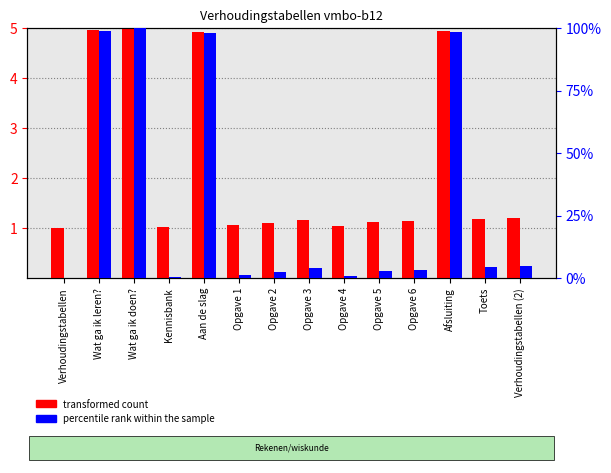

Is the value of percentile rank within the sample at Opgave 5 greater than the value of transformed count at Opgave 4?

Yes